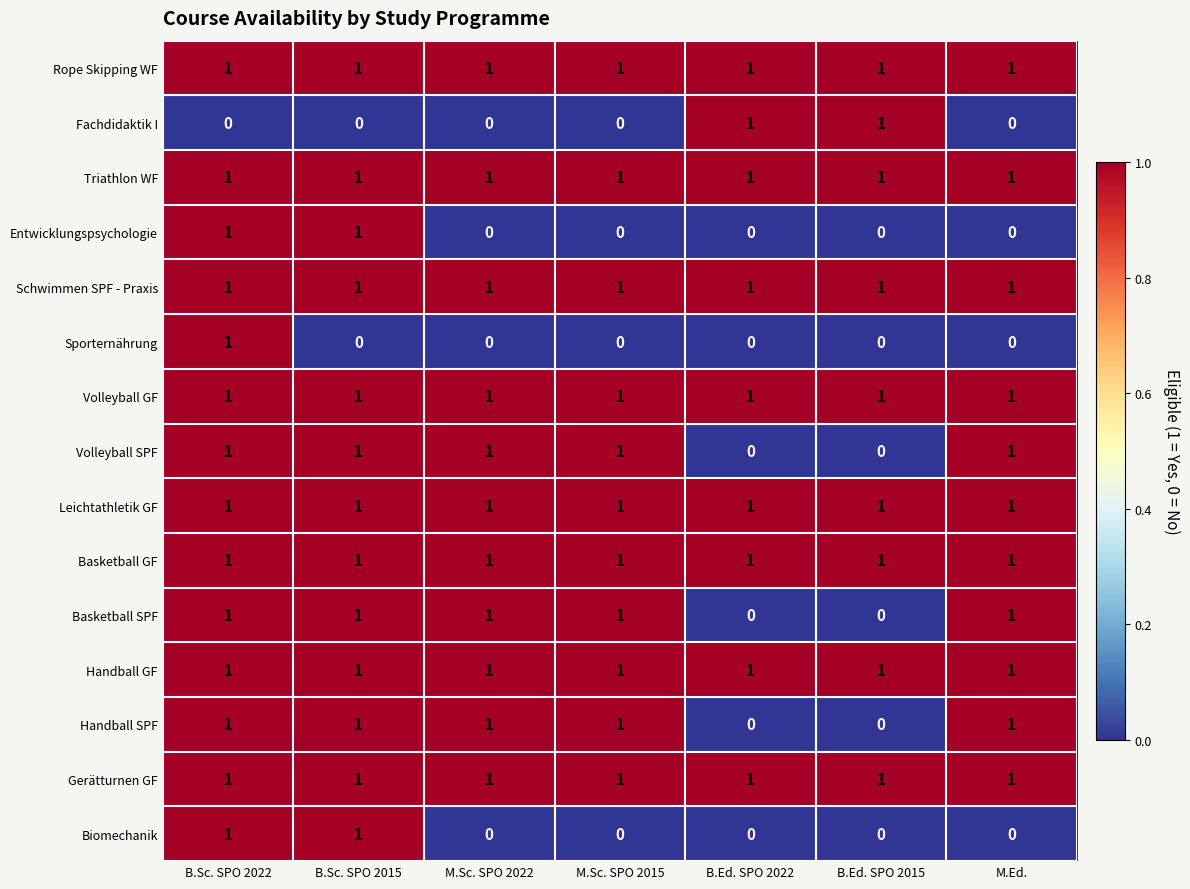

The value of Leichtathletik GF at B.Ed. SPO 2015 is 1. True or false?

True